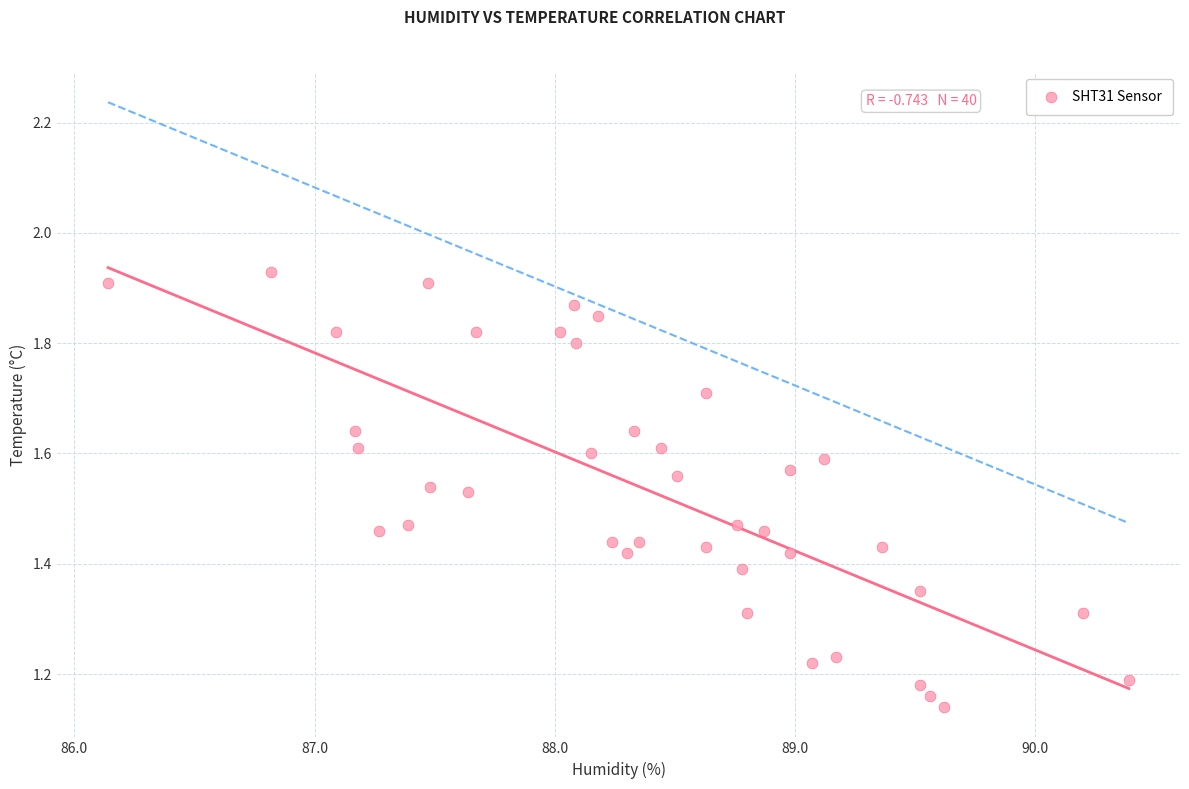

What is the range of X values (max minus min)?

4.2